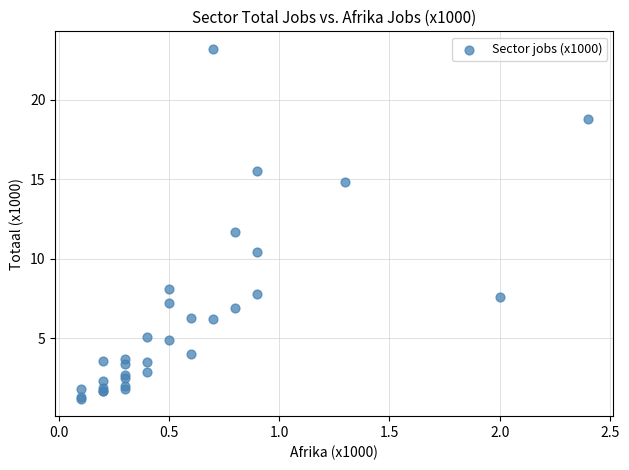

What Y value in the scatter plot is closest to 12?

11.7